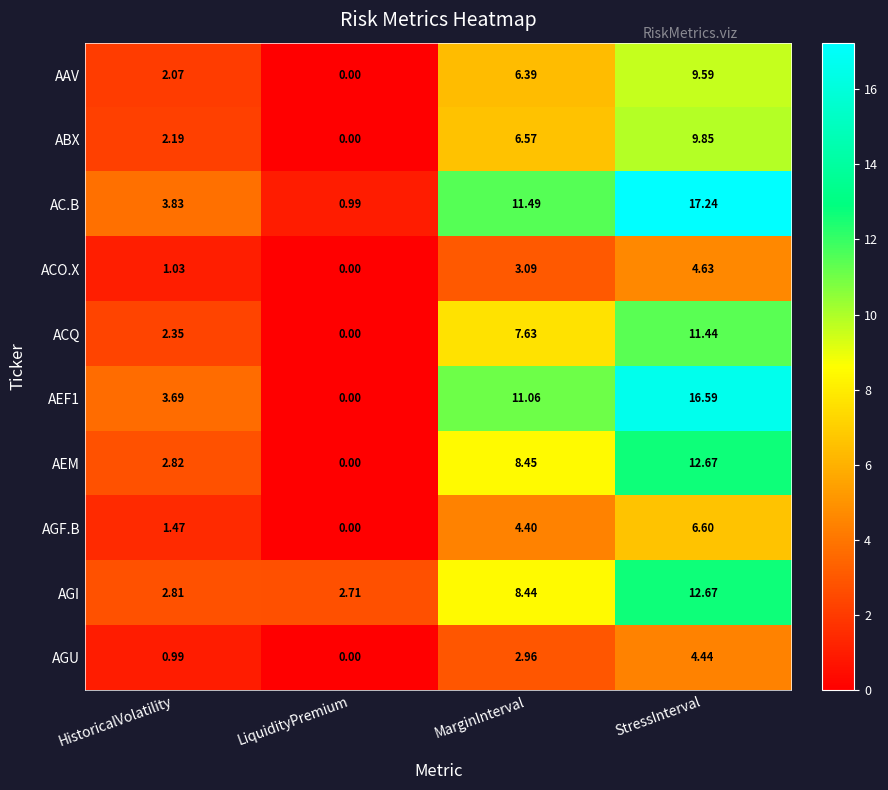

How many values in the AAV series are below 6?

2